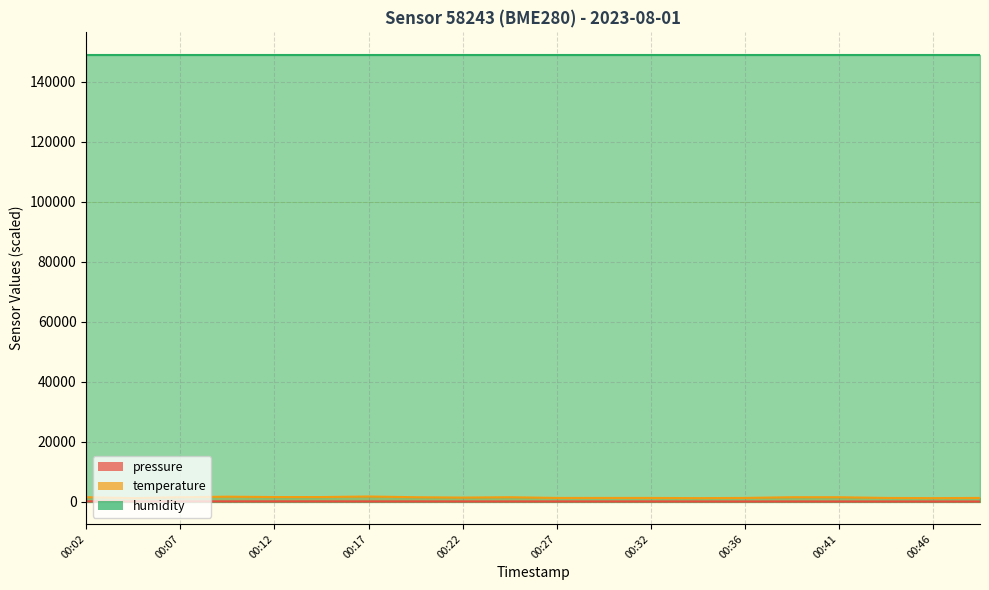

At which label does pressure first exceed 60?

00:02